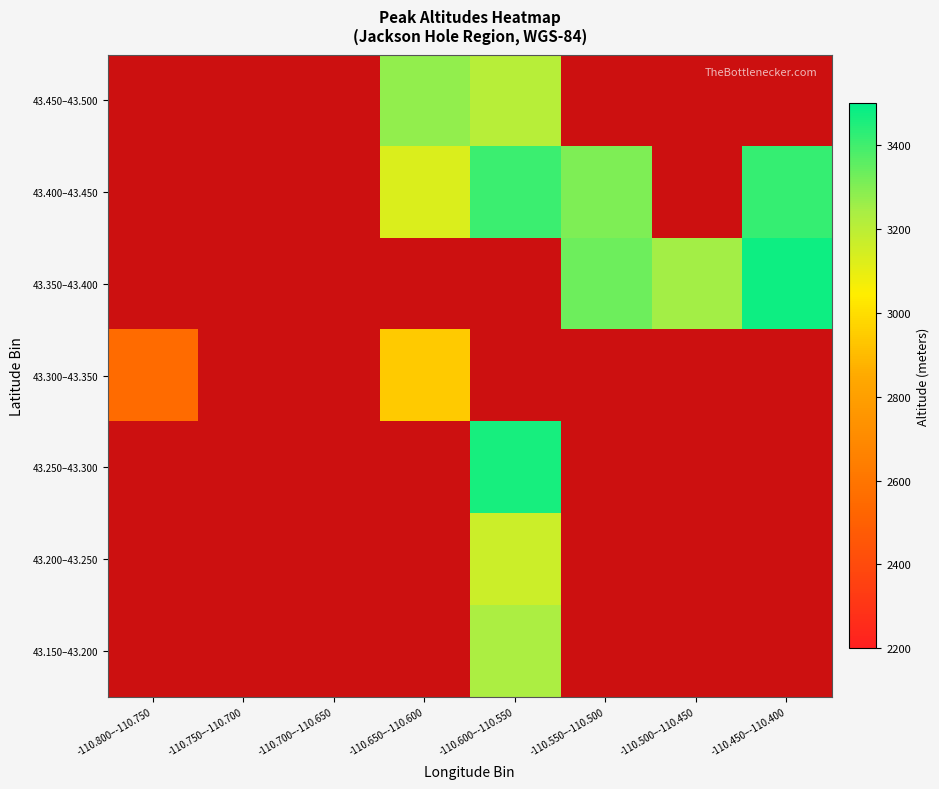

Which label corresponds to the largest value in the chart?

-110.450–-110.400